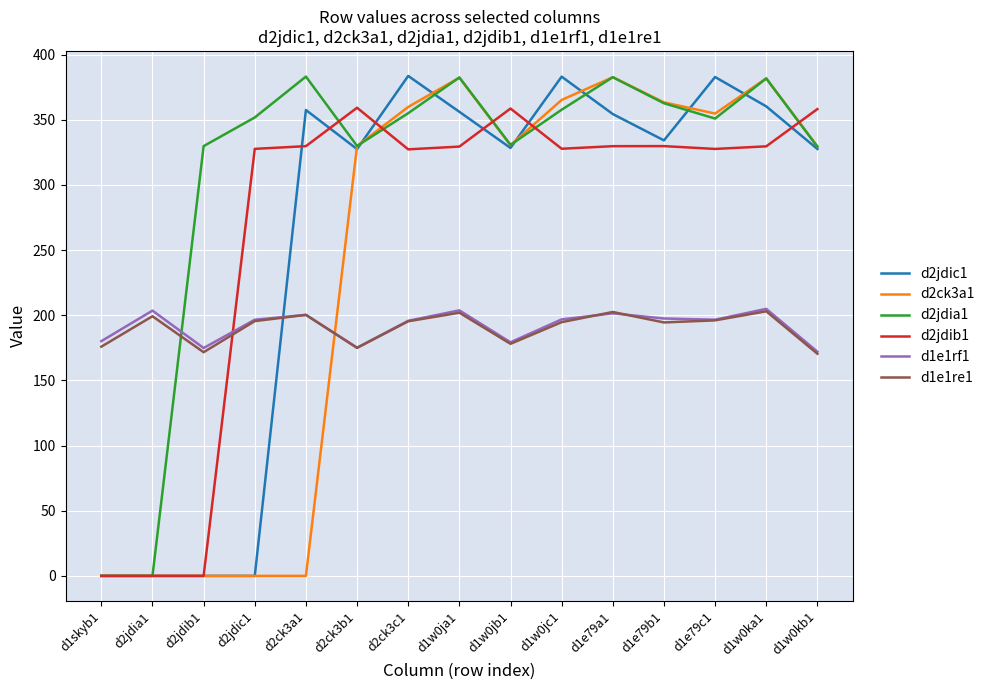

Which series has the largest total across all categories?

d2jdia1